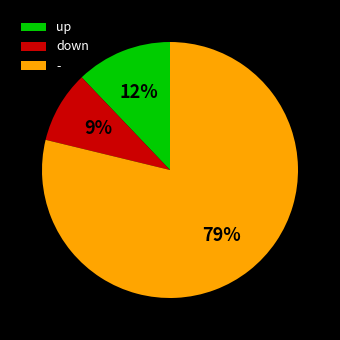

How many slices are in this pie chart?

3